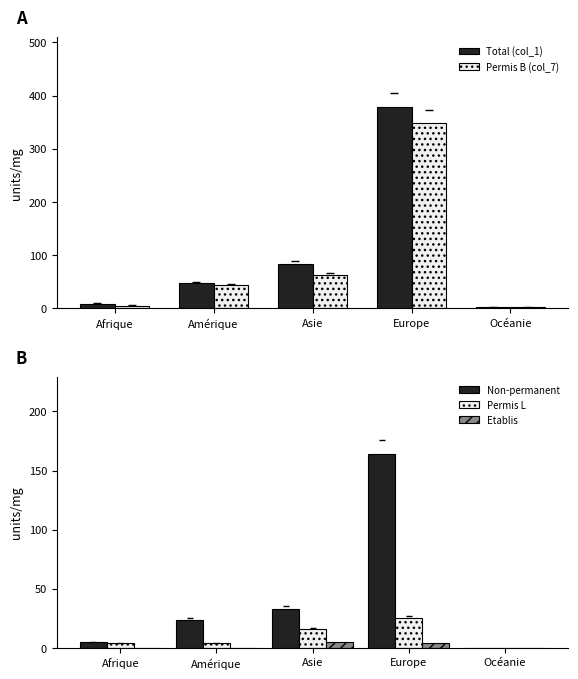

What is the difference between the maximum and minimum values in the Non-permanent series?

164